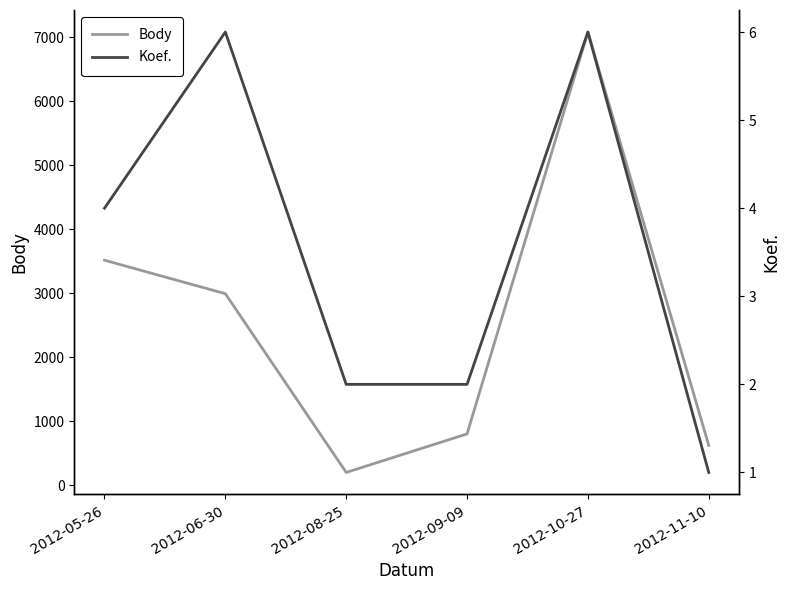

At how many categories does at least one series exceed 6454?

1